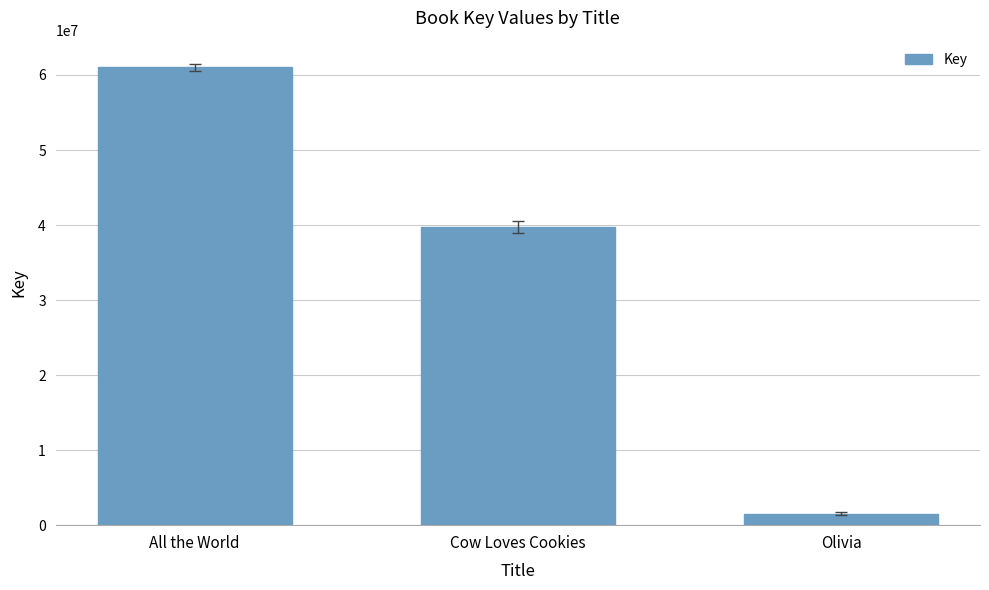

Count the values in the range 1498611 to 60997817.

3